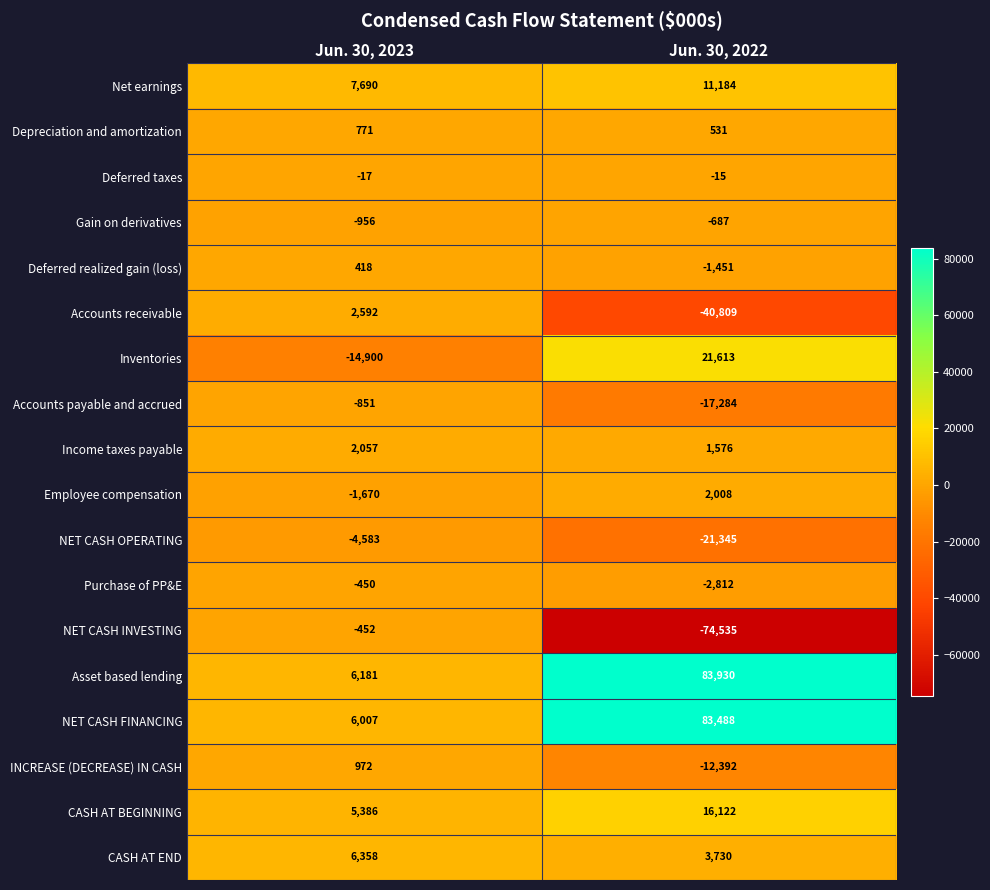

What is the average value of the NET CASH OPERATING series?

-12964